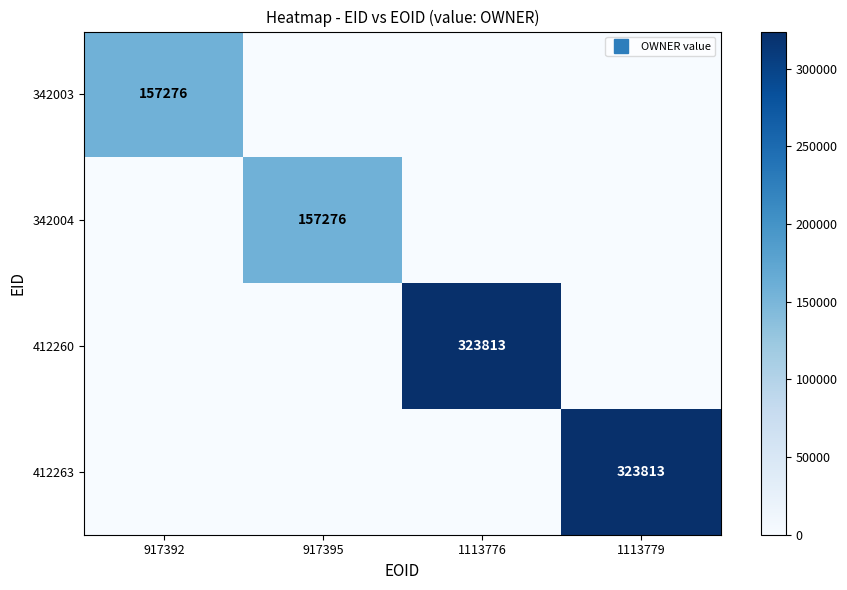

Which label corresponds to the largest value in the chart?

1113776